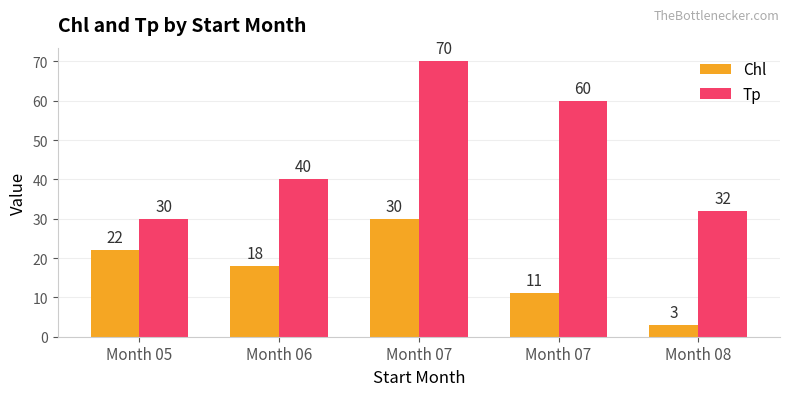

What are all the series names shown in the legend?

Chl, Tp